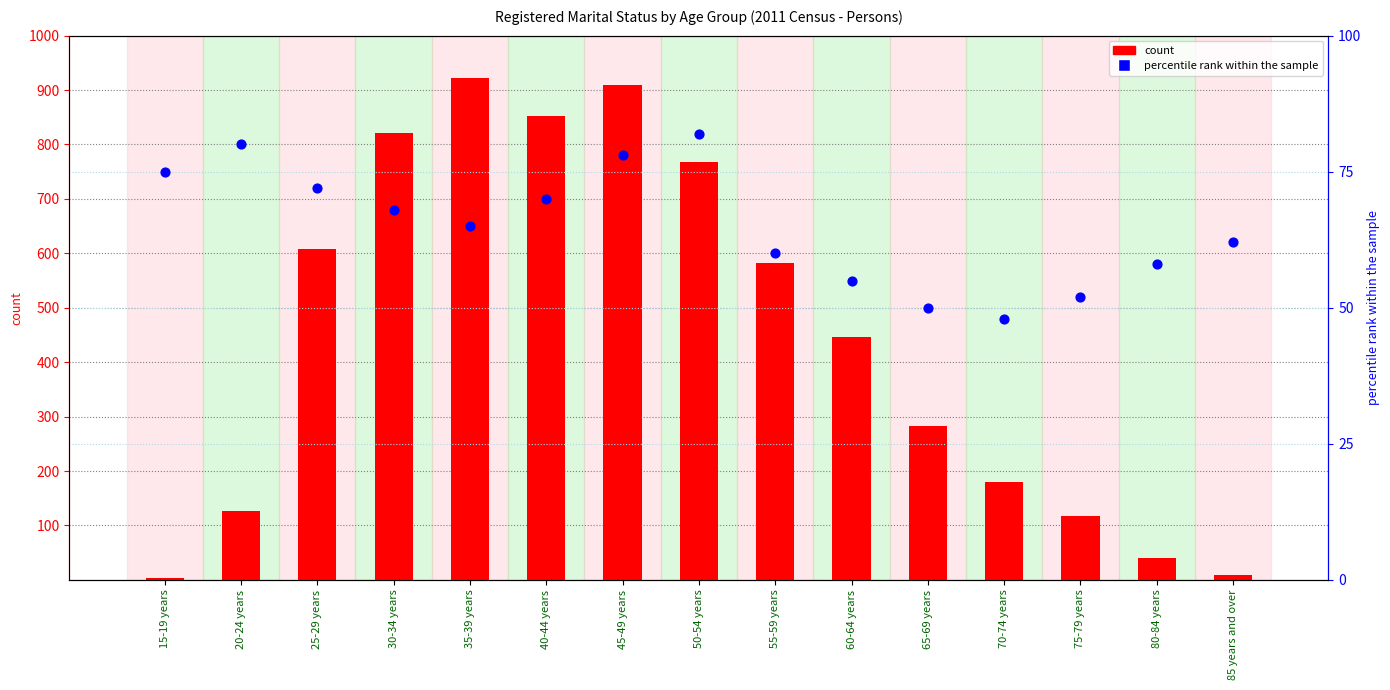

What are all the series names shown in the legend?

count, percentile rank within the sample